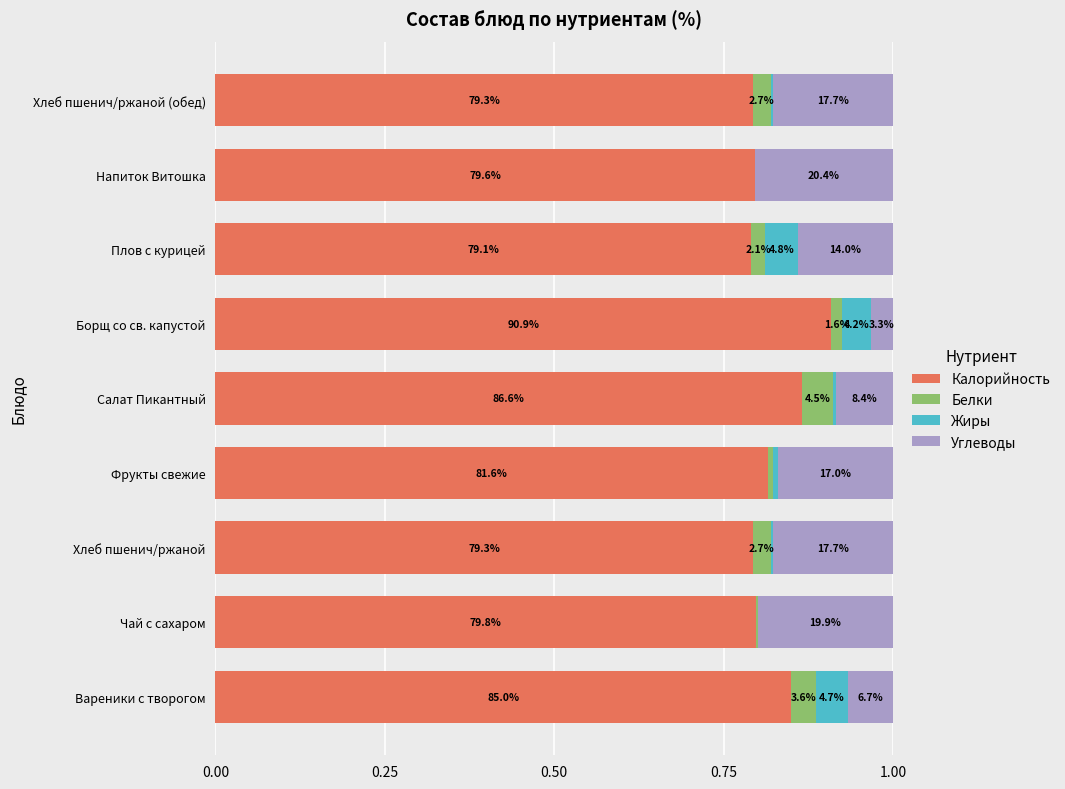

Which series has the largest range (max minus min)?

Углеводы